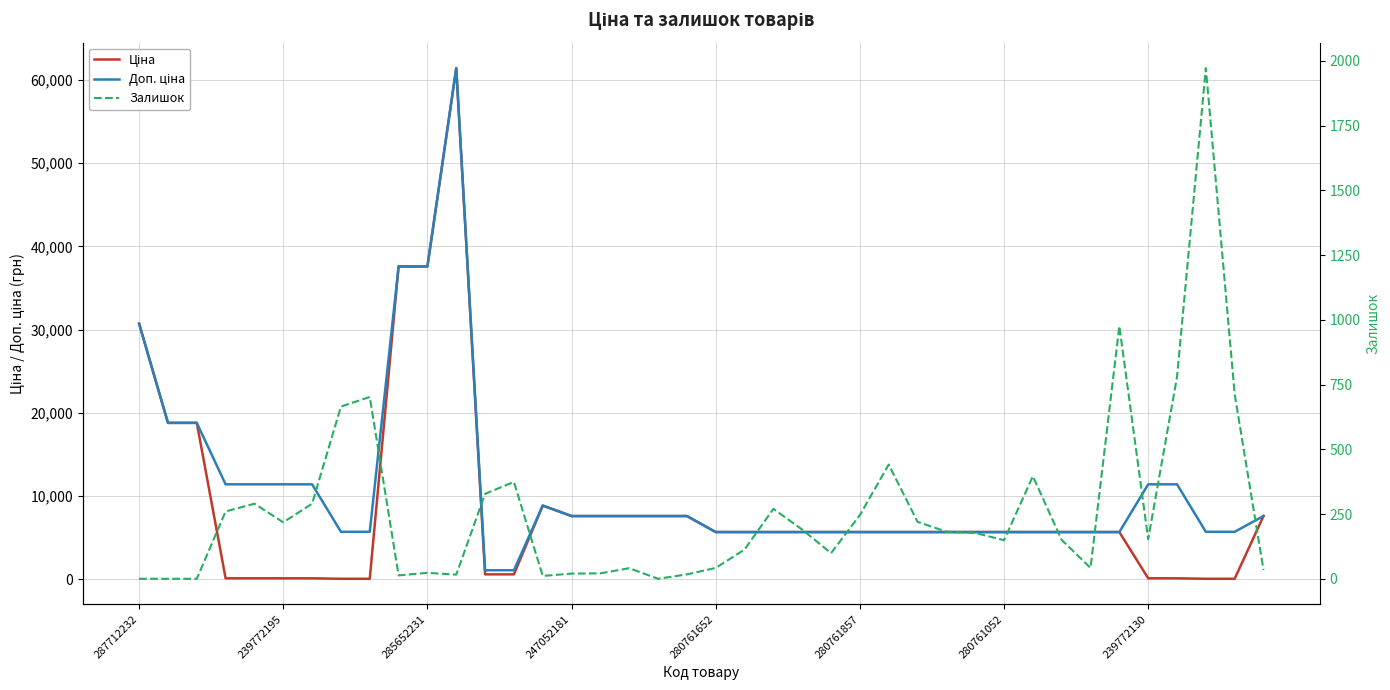

At which category is the sum across all series the highest?

11